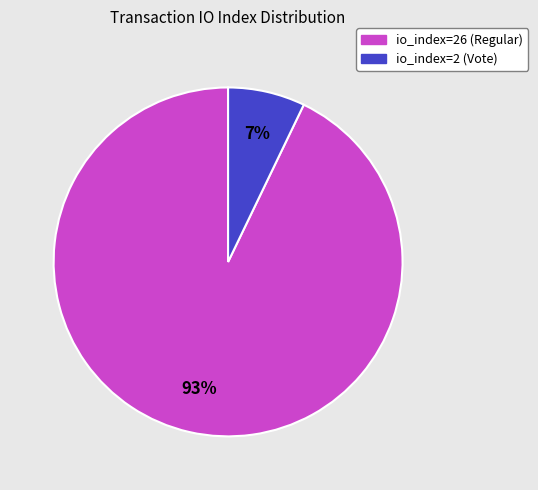

Is there a majority slice in this chart?

Yes